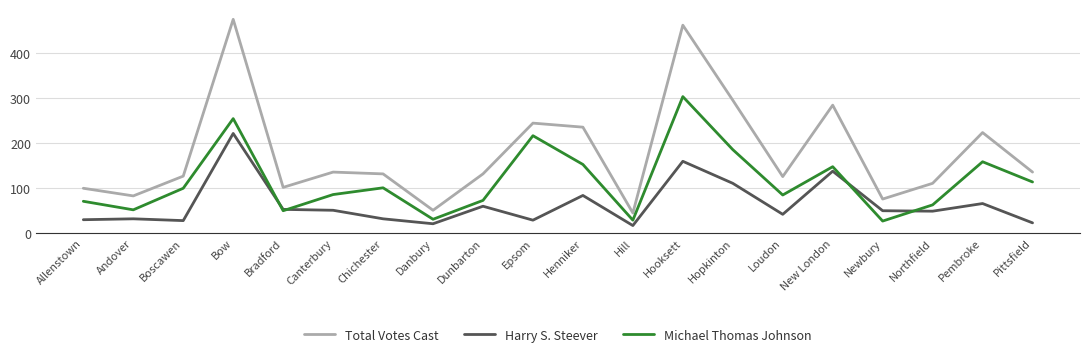

What is the difference between the second highest and second lowest values in the Harry S. Steever series?

139